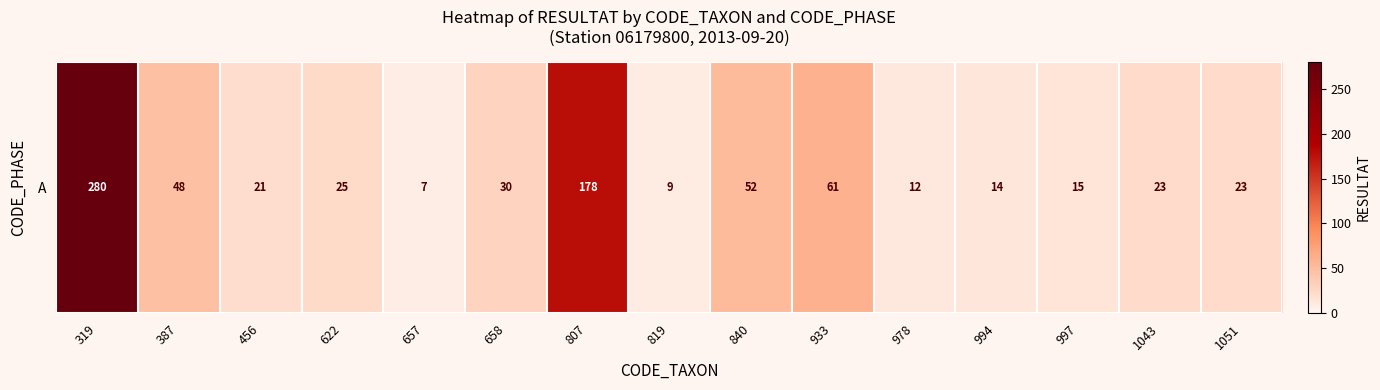

The chart shows a value of 61 at 933. True or false?

True